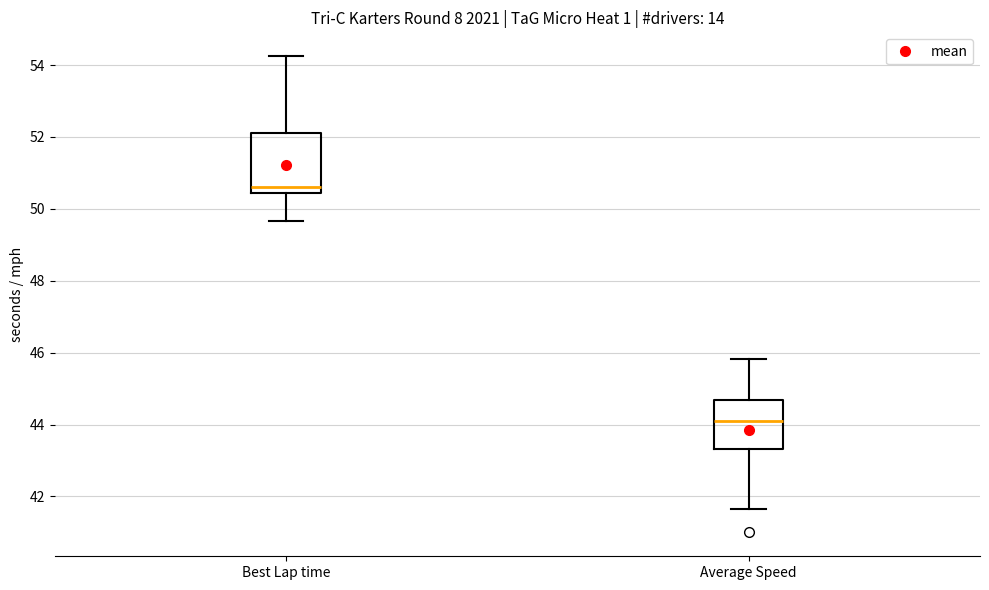

Comparing the boxes themselves (not the whiskers), which one is the tallest?

Best Lap time